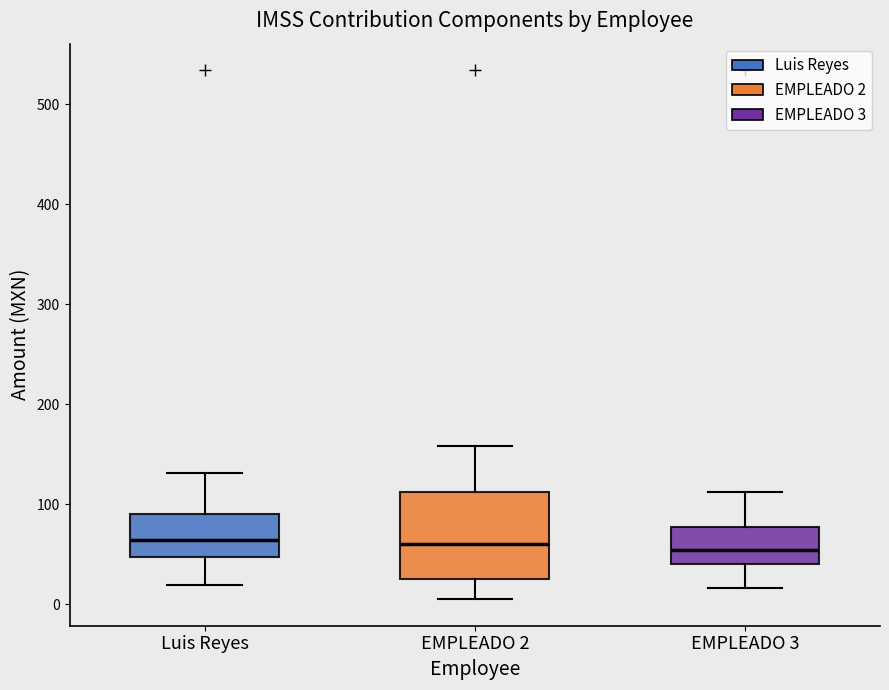

Reading left to right, transcribe this box plot: for each box, give where its median line is, the range the box spans, and where its two whiskers end, as read against the y-axis. The values are not printed on the chart, so give them approximately, as read against the axis.

Luis Reyes: median 60, box 50 to 90, whiskers 20 to 130
EMPLEADO 2: median 60, box 30 to 110, whiskers 0 to 160
EMPLEADO 3: median 50, box 40 to 80, whiskers 20 to 110